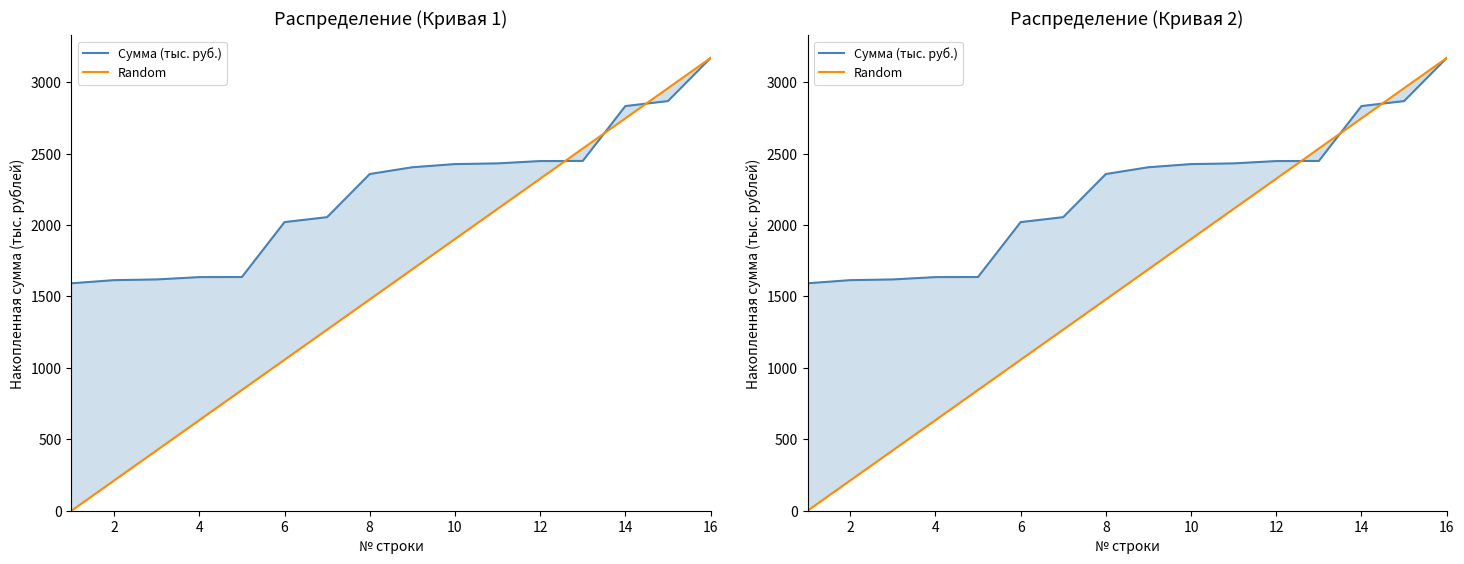

Which series has the largest total across all categories?

Сумма (тыс. руб.)